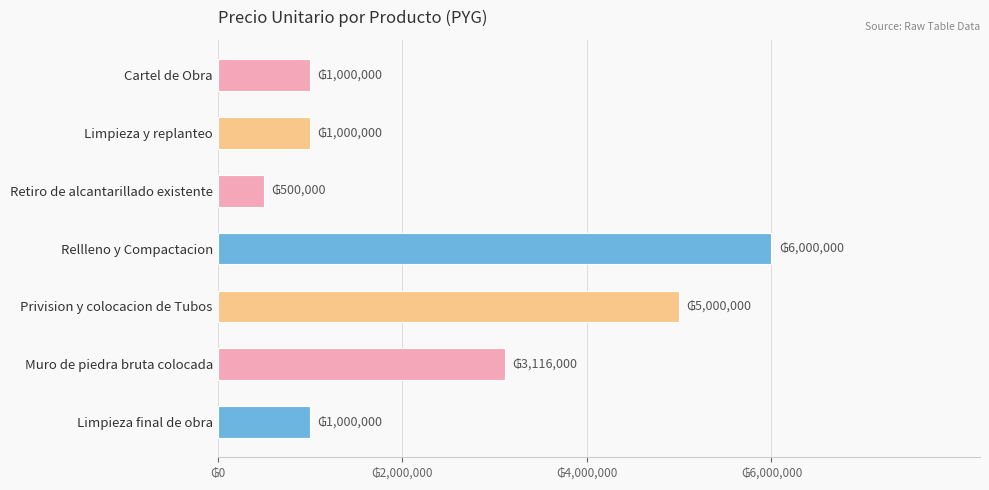

What is the sum of all values?

17616000